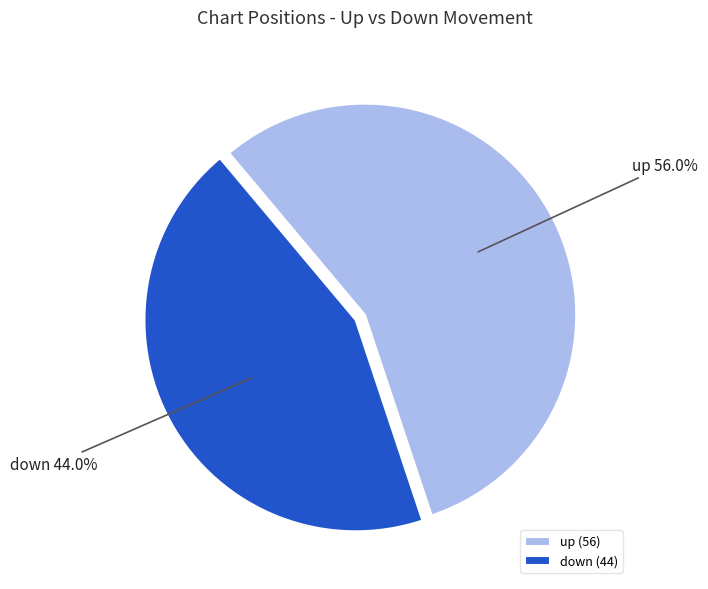

How many segments does this pie chart have?

2